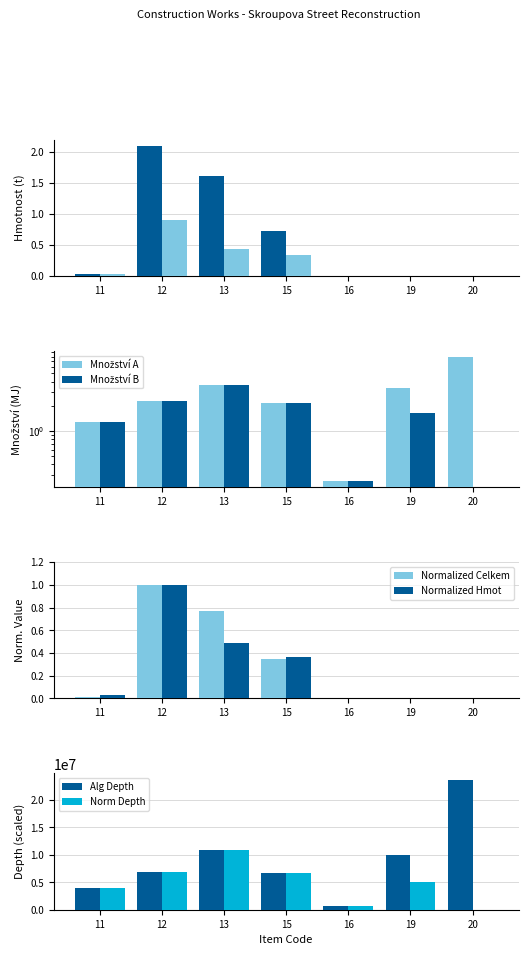

The value of Hmotnost at 16 is -0.6. True or false?

False